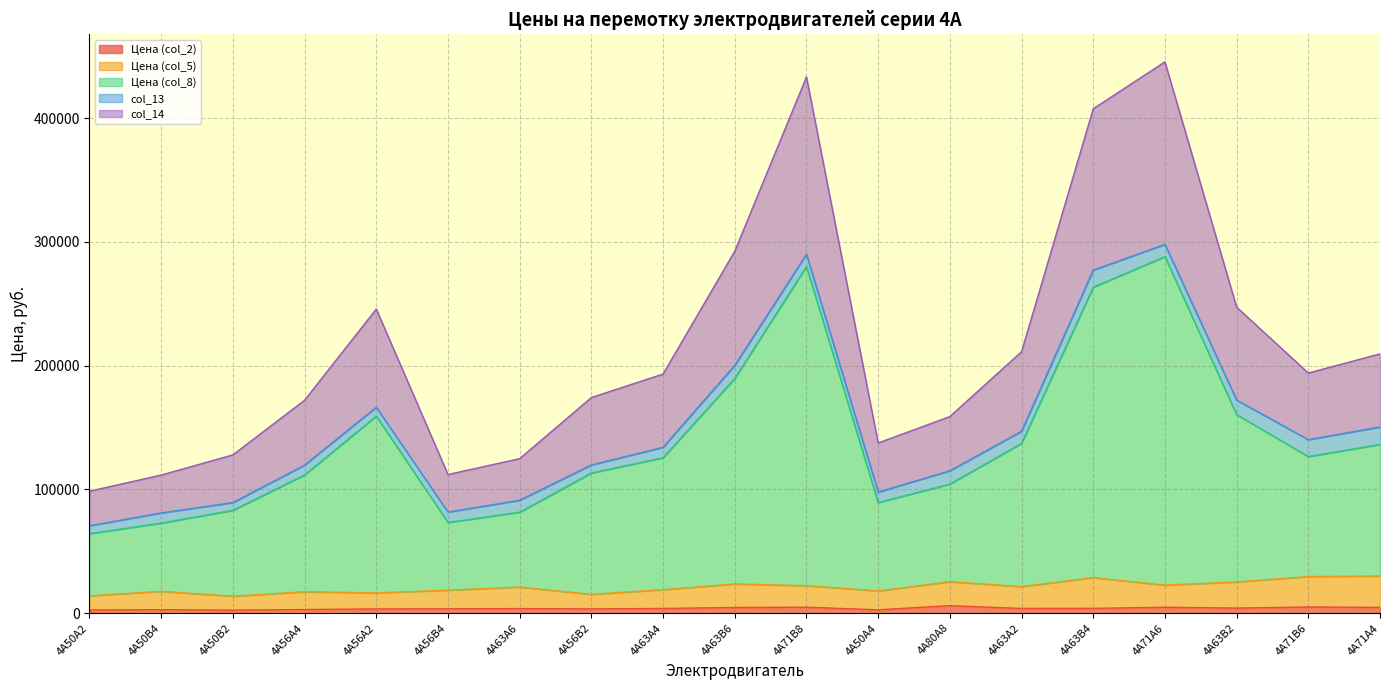

Rank the categories by Цена (col_2) value from lowest to highest.

4А50В2, 4А50А2, 4А50А4, 4А50В4, 4А56А4, 4А56А2, 4А56В2, 4А56В4, 4А63А6, 4А63А4, 4А63А2, 4А63В4, 4А63В2, 4А63В6, 4А71А4, 4А71А6, 4А71В8, 4А71В6, 4А80А8